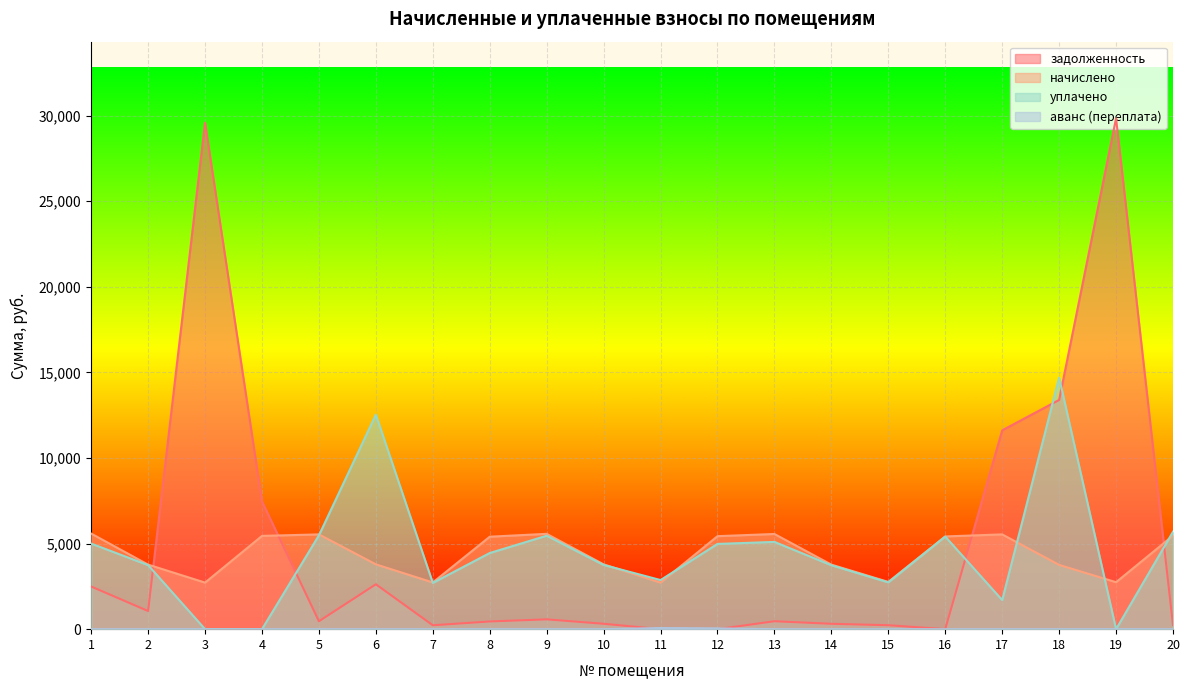

How many data points in уплачено are less than 4448?

10